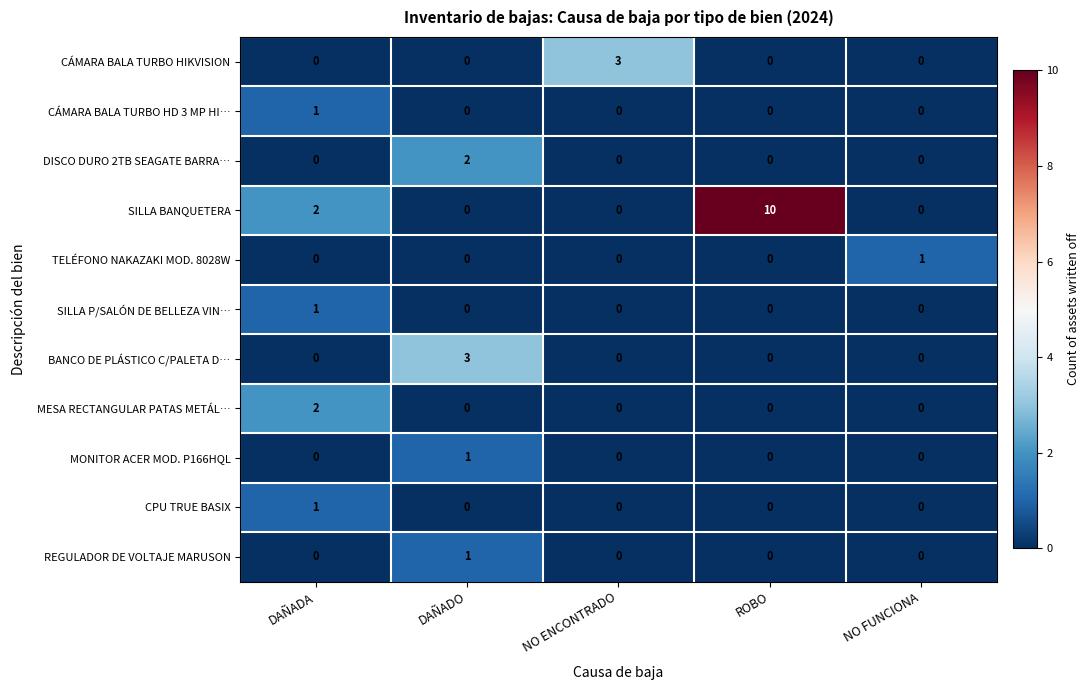

What is the sum of the BANCO DE PLÁSTICO C/PALETA D… values at DAÑADO and NO ENCONTRADO?

3